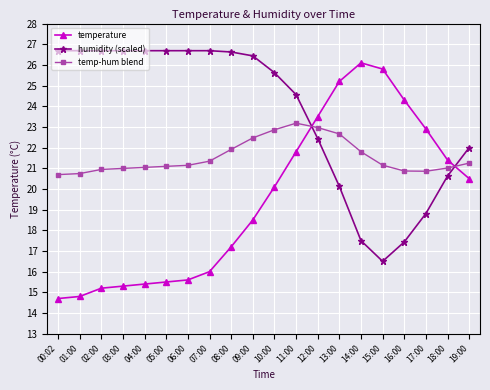

The humidity (scaled) series shows 30.4 at 18:00. True or false?

False